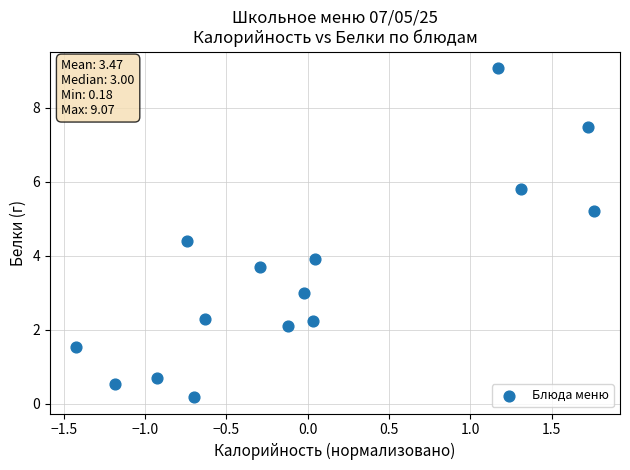

What is the range of Y values (max minus min)?

8.9